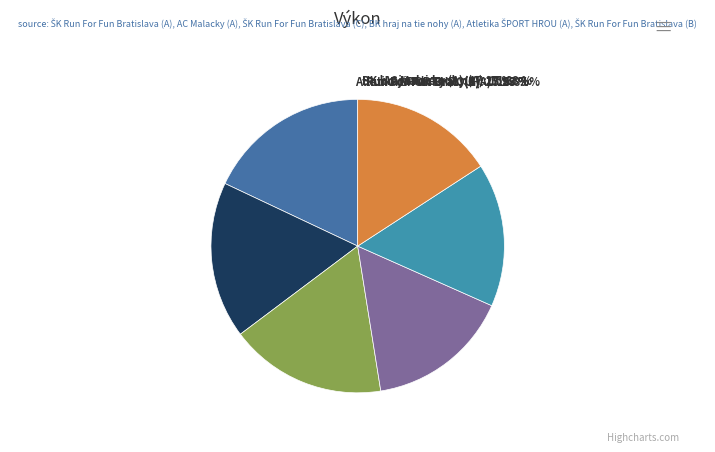

Which has a higher value, Vrtik, Rizman, Bojnová, Majorošová or Nagyová, Kočí, Revická, Šurganová?

Nagyová, Kočí, Revická, Šurganová